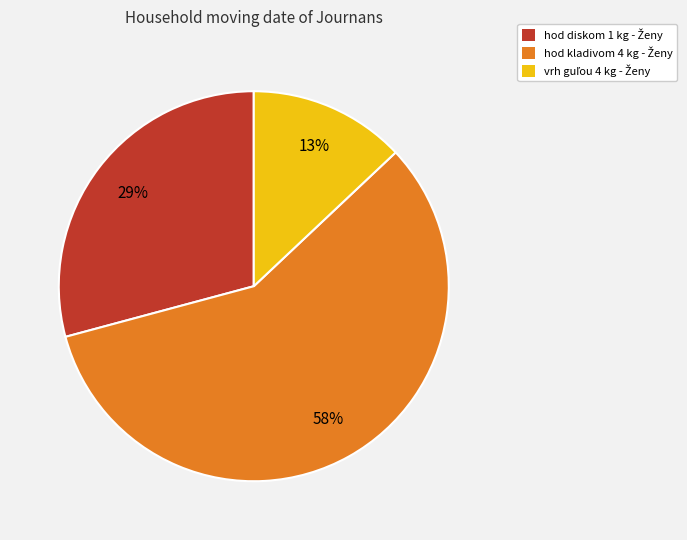

To the nearest percent, what is the difference between the largest and smallest slice percentages?

45%